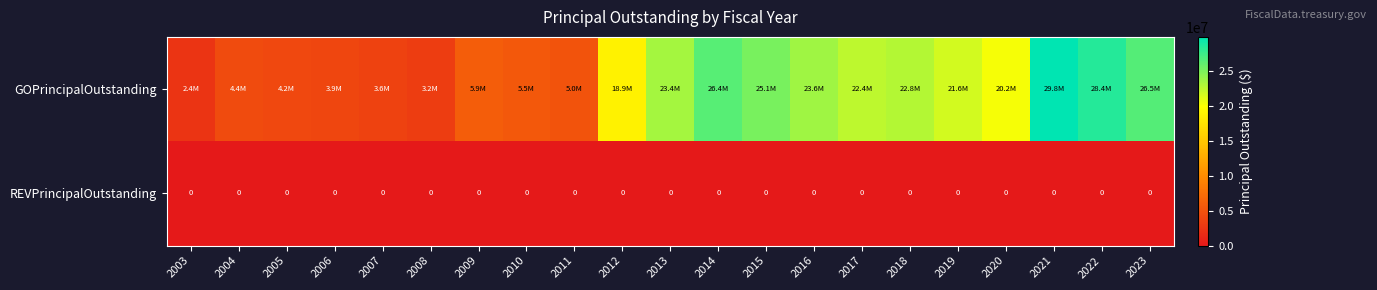

True or false: REVPrincipalOutstanding has a value of 0 at 2007.

True